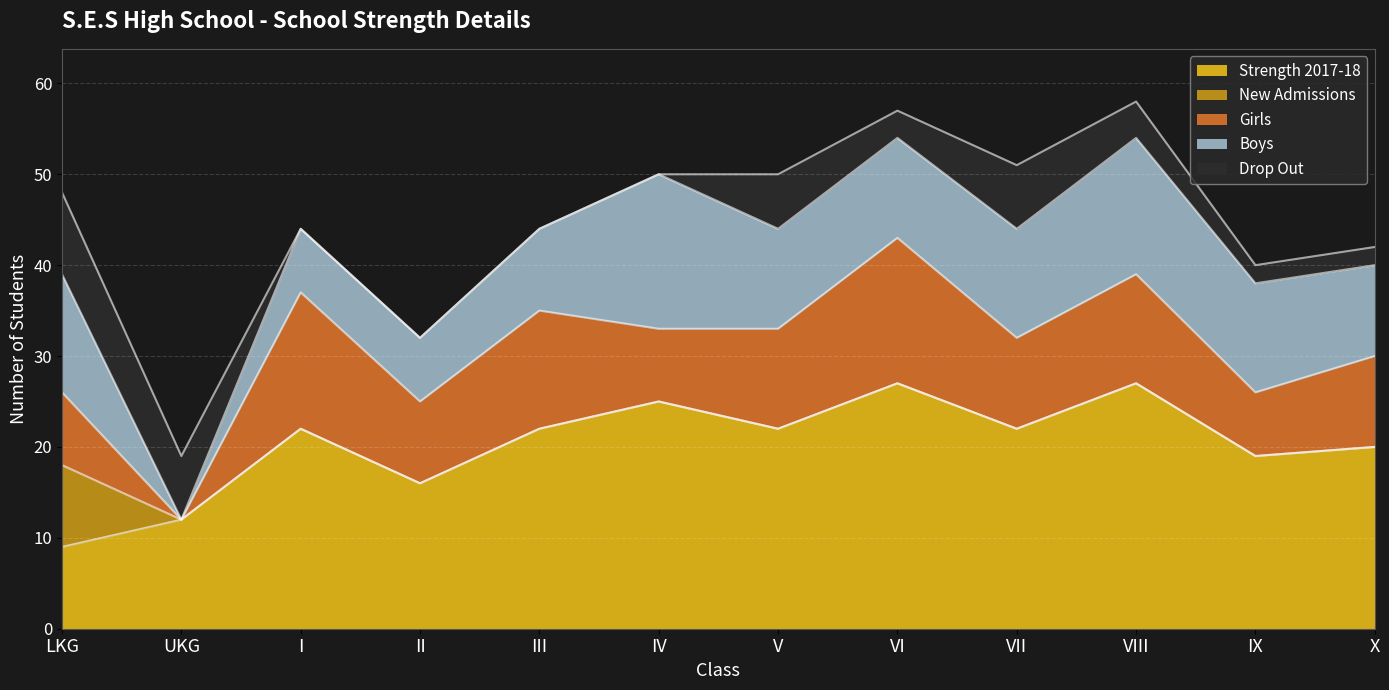

What is the maximum value shown in the chart?

27